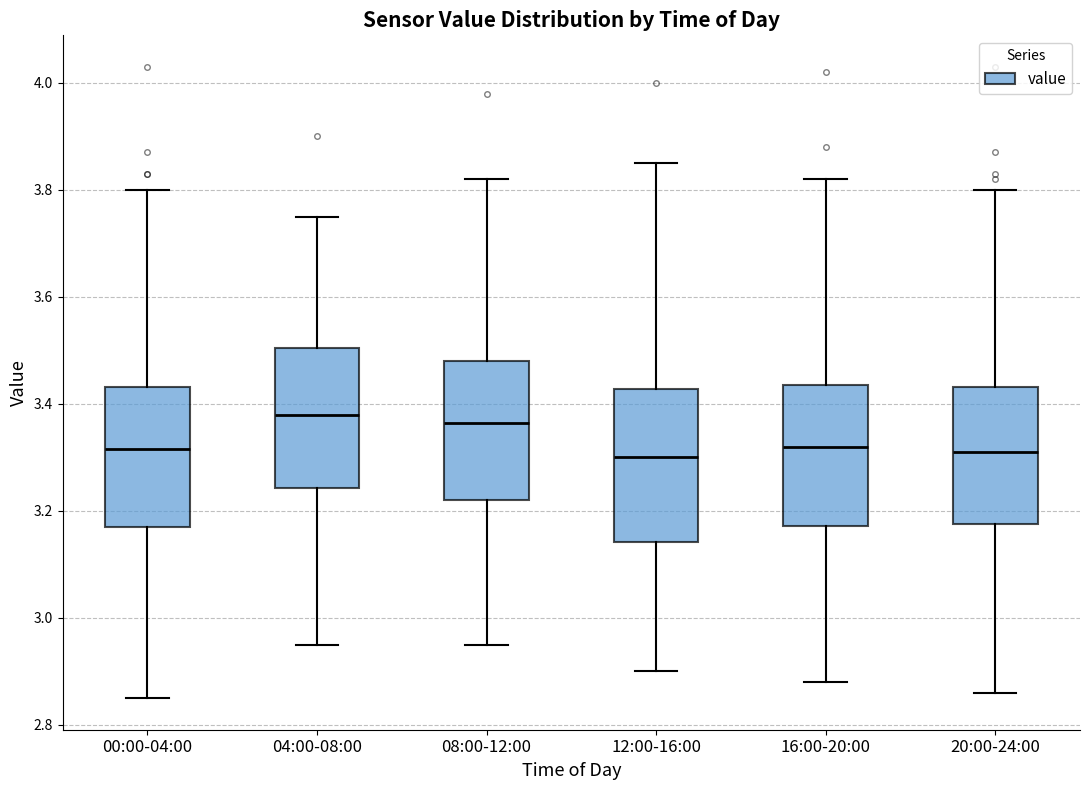

Reading left to right, read every box against the y-axis: the position of its median line, the range the box covers, and the ends of its whiskers. The values are not printed on the chart, so give them approximately, as read against the axis.

00:00-04:00: median 3.32, box 3.18 to 3.44, whiskers 2.86 to 3.80
04:00-08:00: median 3.38, box 3.24 to 3.50, whiskers 2.96 to 3.76
08:00-12:00: median 3.36, box 3.22 to 3.48, whiskers 2.96 to 3.82
12:00-16:00: median 3.30, box 3.14 to 3.42, whiskers 2.90 to 3.86
16:00-20:00: median 3.32, box 3.18 to 3.44, whiskers 2.88 to 3.82
20:00-24:00: median 3.32, box 3.18 to 3.44, whiskers 2.86 to 3.80